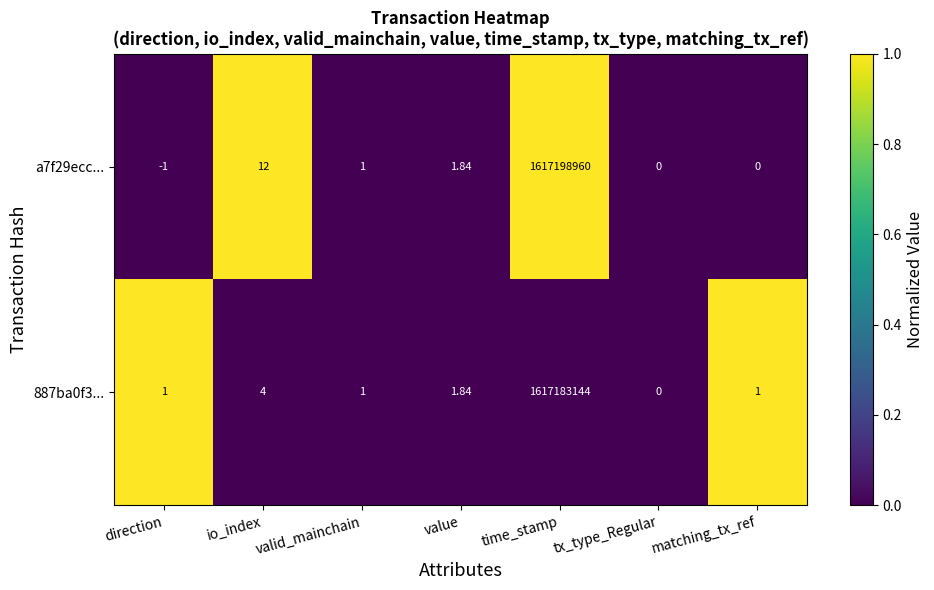

Is the value of 887ba0f3... at value greater than the value of a7f29ecc... at io_index?

No